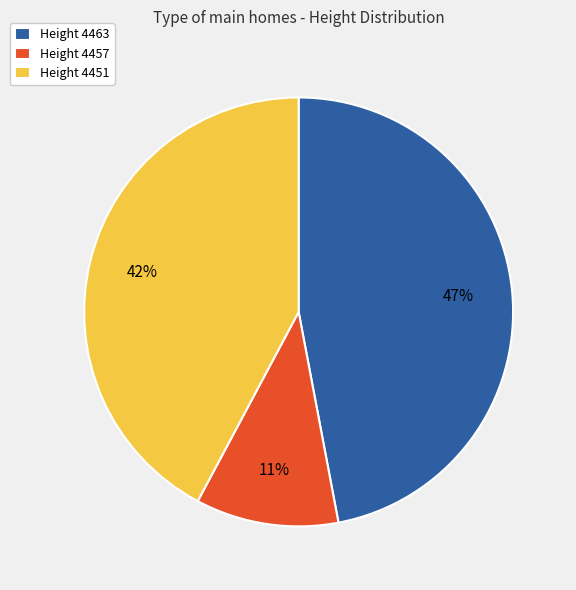

Is the sum of Height 4457 and Height 4451 greater than half?

Yes